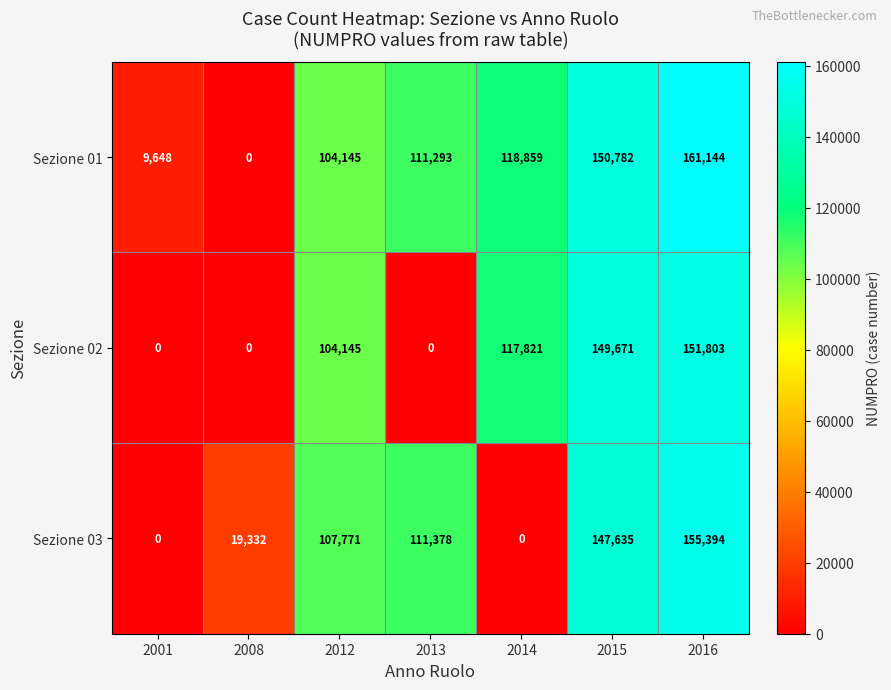

Which series has the widest spread of values?

Sezione 01